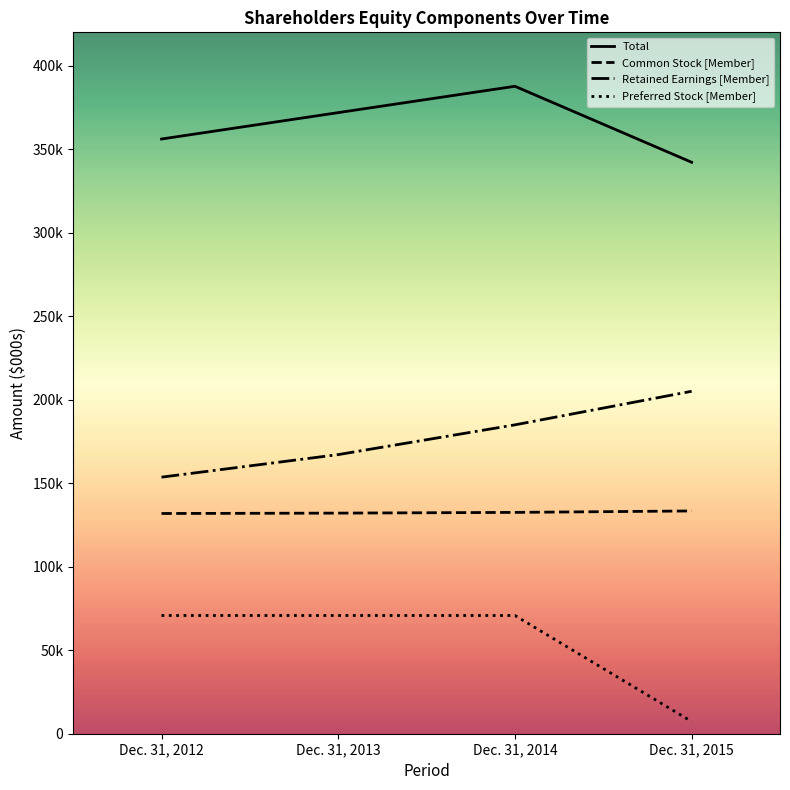

True or false: Common Stock [Member] and Total intersect in this chart.

False